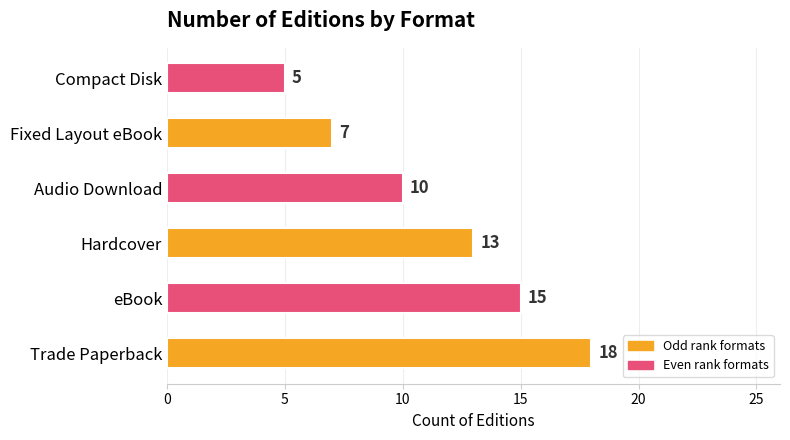

Rank the categories by value from lowest to highest.

Compact Disk, Fixed Layout eBook, Audio Download, Hardcover, eBook, Trade Paperback